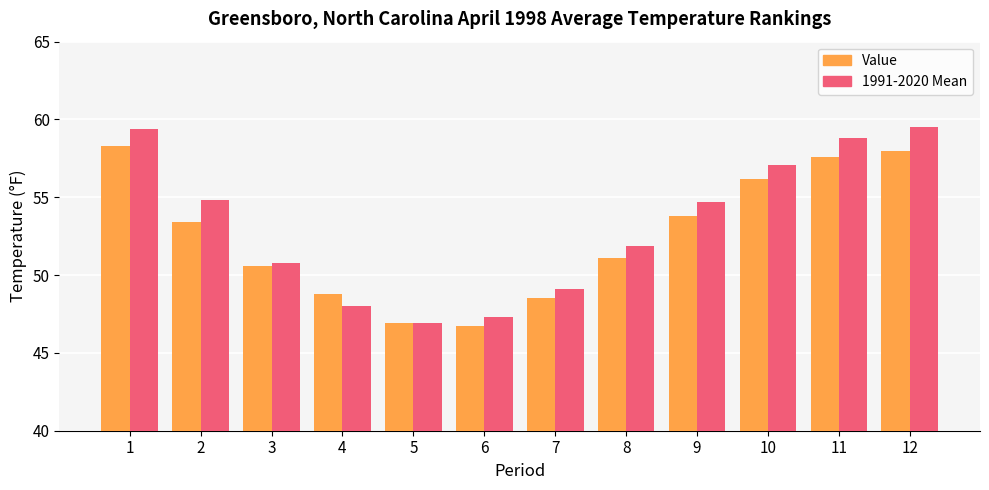

Count the number of categories in the chart.

12